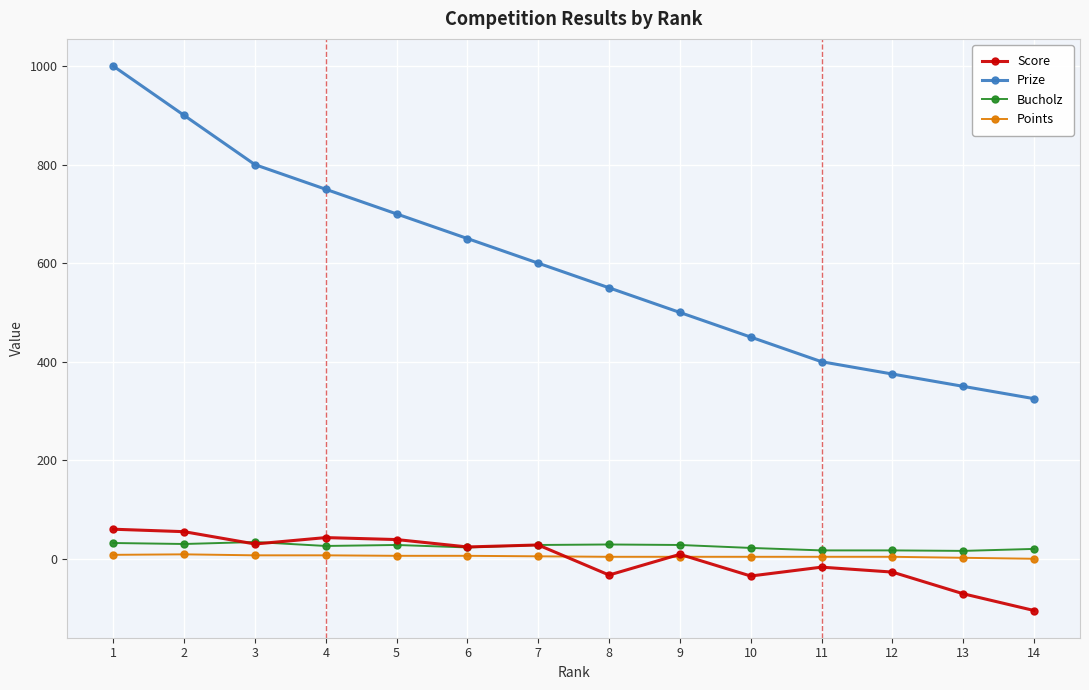

Which series has the largest total across all categories?

Prize